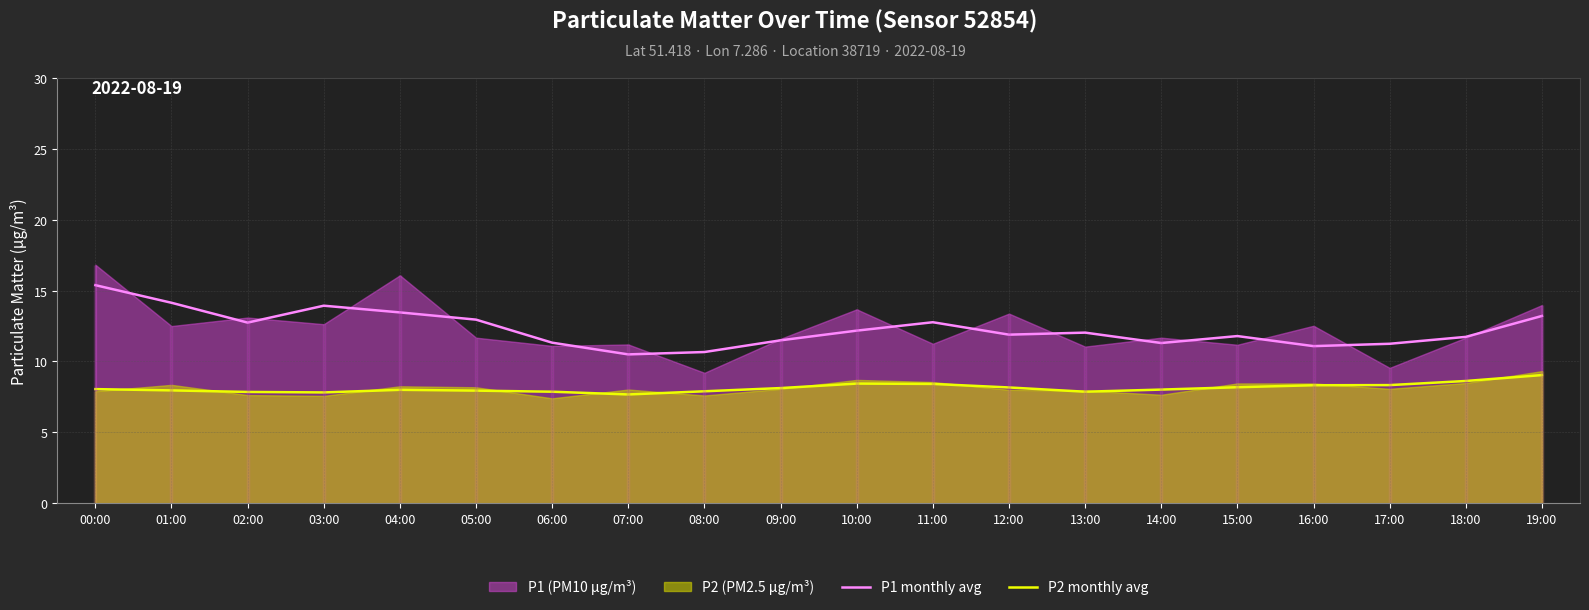

Which has a higher value, 11:00 or 15:00?

11:00